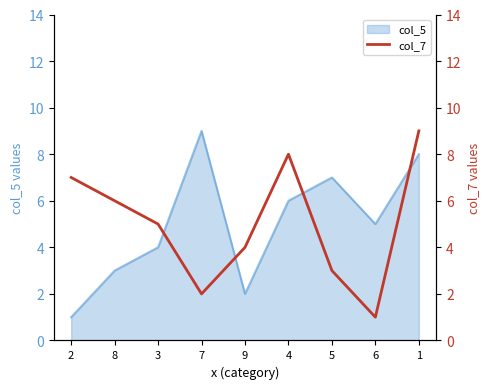

What is the difference between the values at 6 and 4?

7